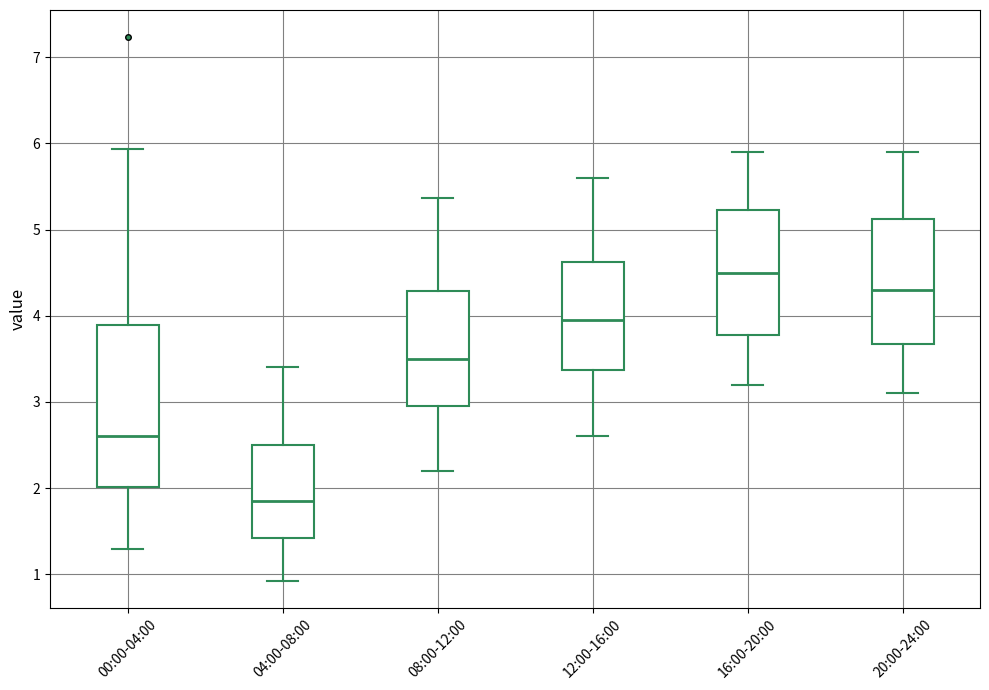

Reading left to right, transcribe this box plot: for each box, give where its median line is, the range the box spans, and where its two whiskers end, as read against the y-axis. The values are not printed on the chart, so give them approximately, as read against the axis.

00:00-04:00: median 2.6, box 2.0 to 3.9, whiskers 1.3 to 5.9
04:00-08:00: median 1.9, box 1.4 to 2.5, whiskers 0.9 to 3.4
08:00-12:00: median 3.5, box 3.0 to 4.3, whiskers 2.2 to 5.4
12:00-16:00: median 4.0, box 3.4 to 4.6, whiskers 2.6 to 5.6
16:00-20:00: median 4.5, box 3.8 to 5.2, whiskers 3.2 to 5.9
20:00-24:00: median 4.3, box 3.7 to 5.1, whiskers 3.1 to 5.9